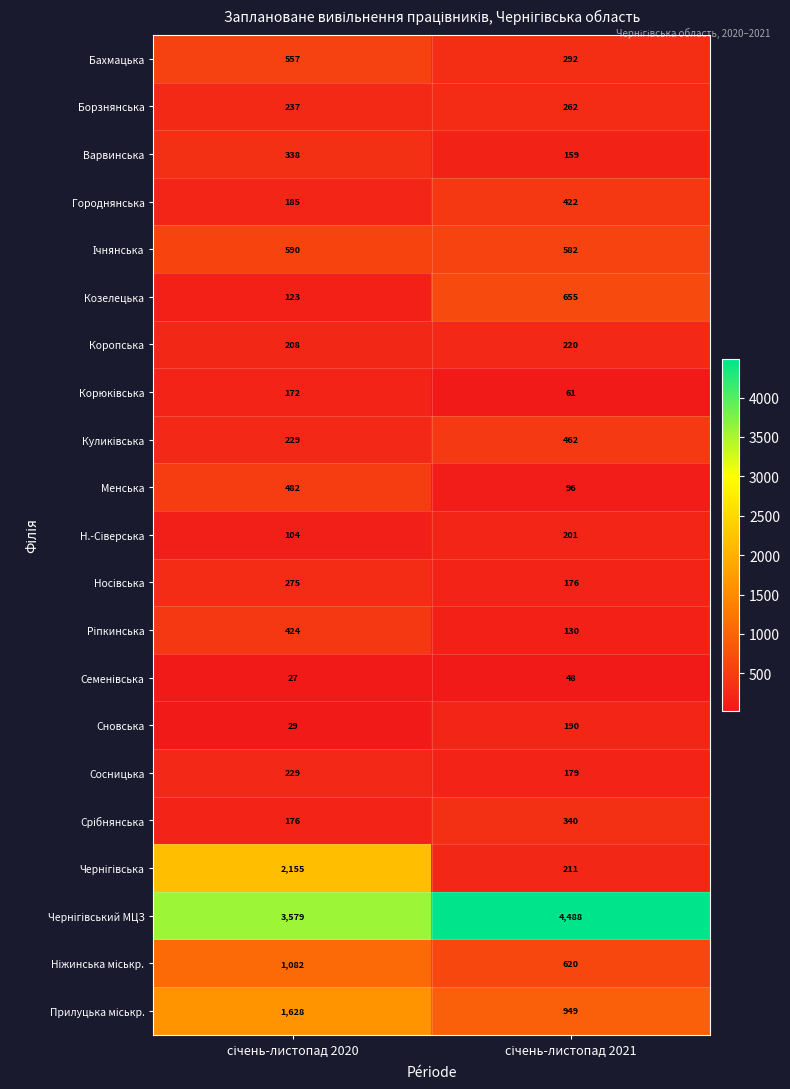

What is the smallest value displayed?

27